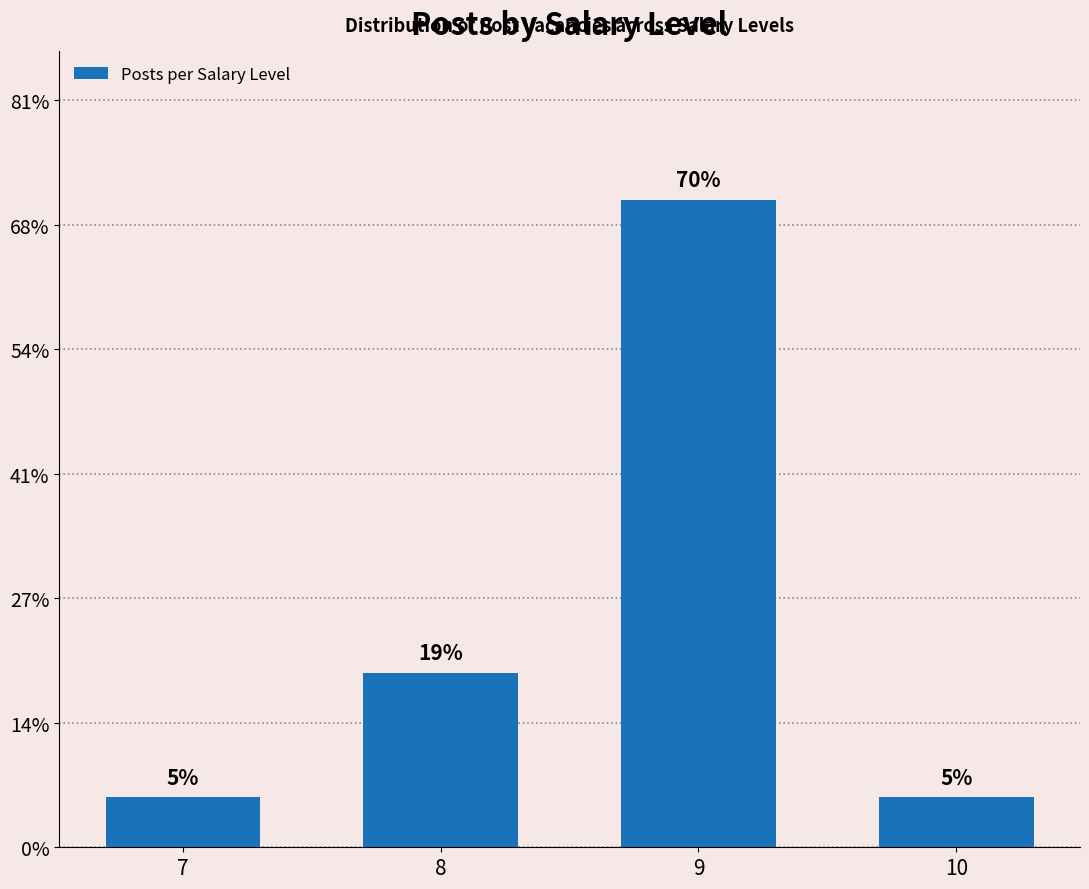

Are the bars horizontal?

No